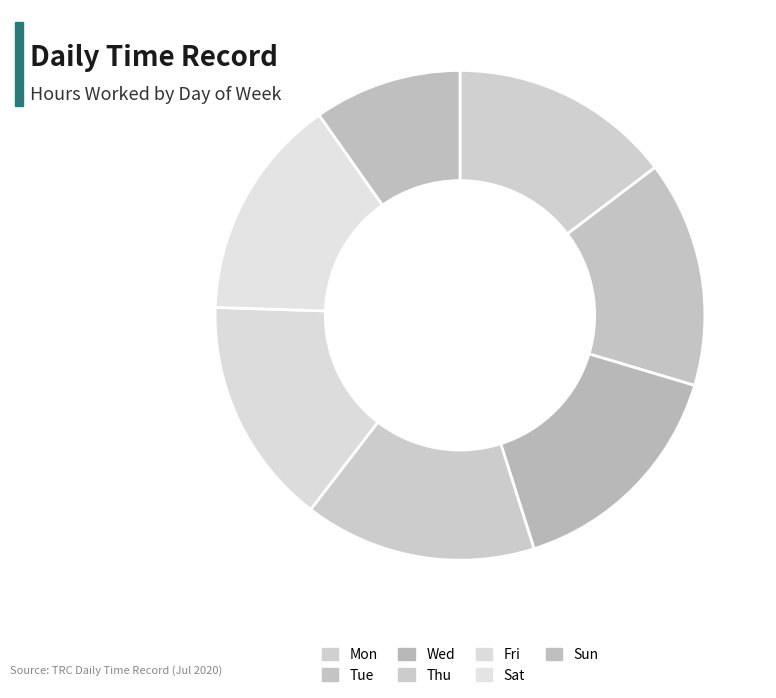

How many slices are in this pie chart?

7